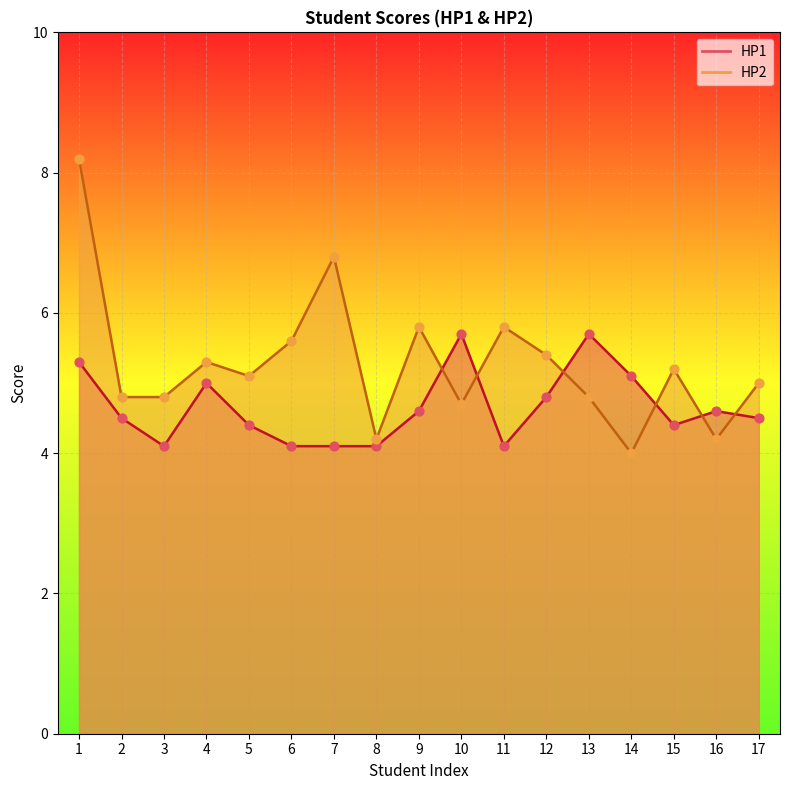

Which series has the widest spread of Y values?

HP2